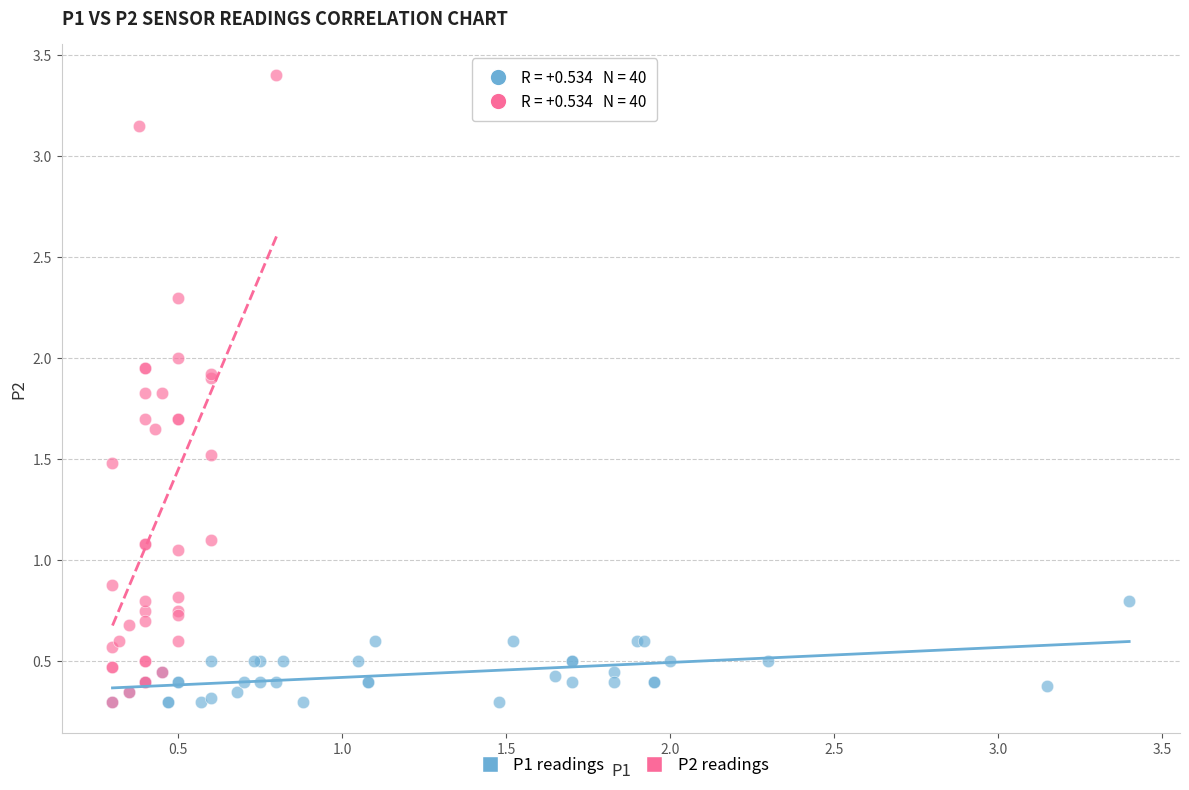

Which series has the largest Y range (max minus min)?

P2 readings